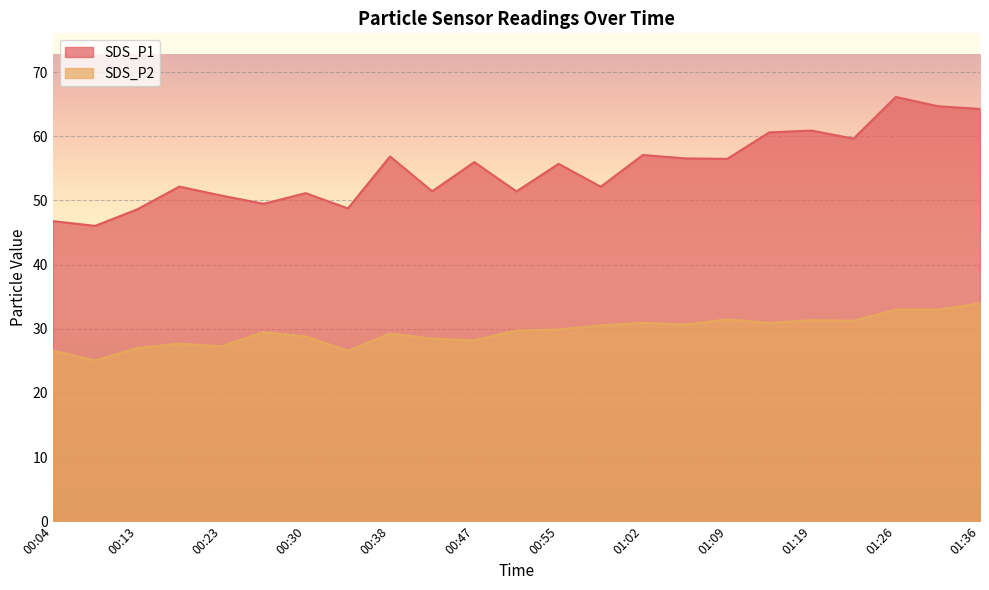

True or false: SDS_P1 has more than 1 points higher than both neighbors.

True